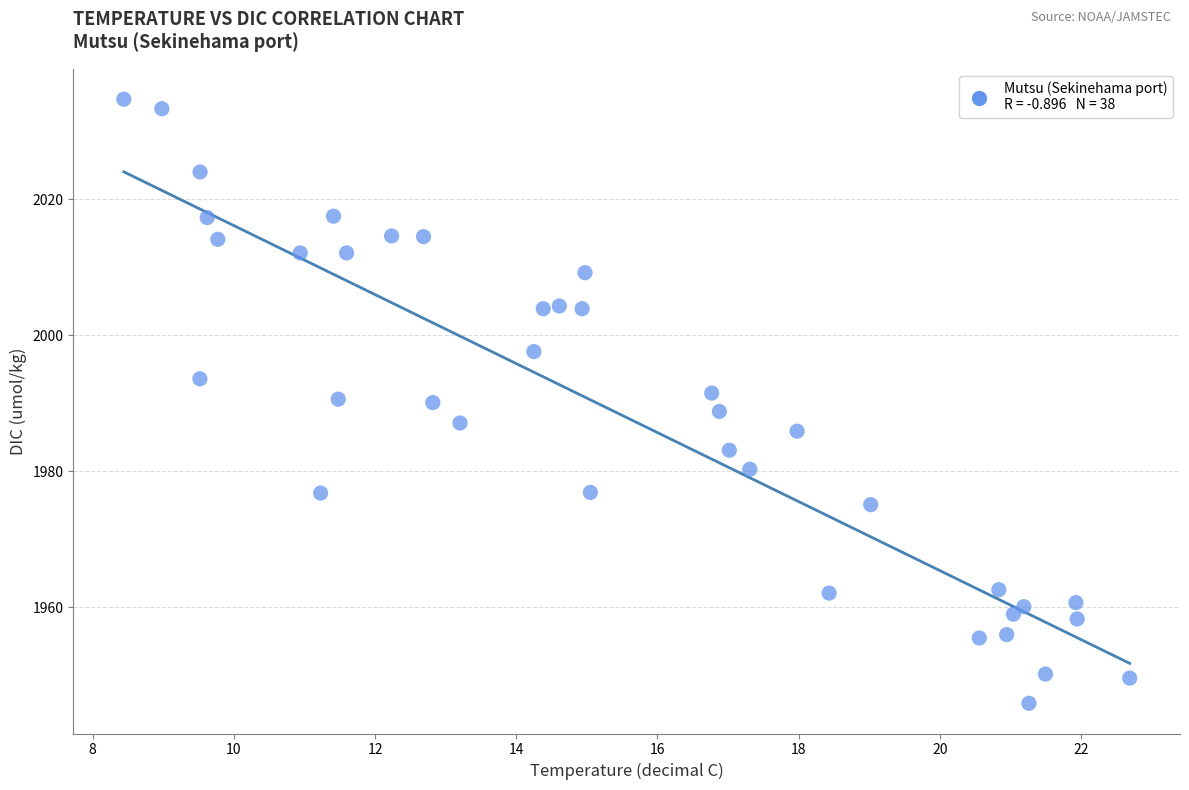

What is the range of Y values (max minus min)?

88.8